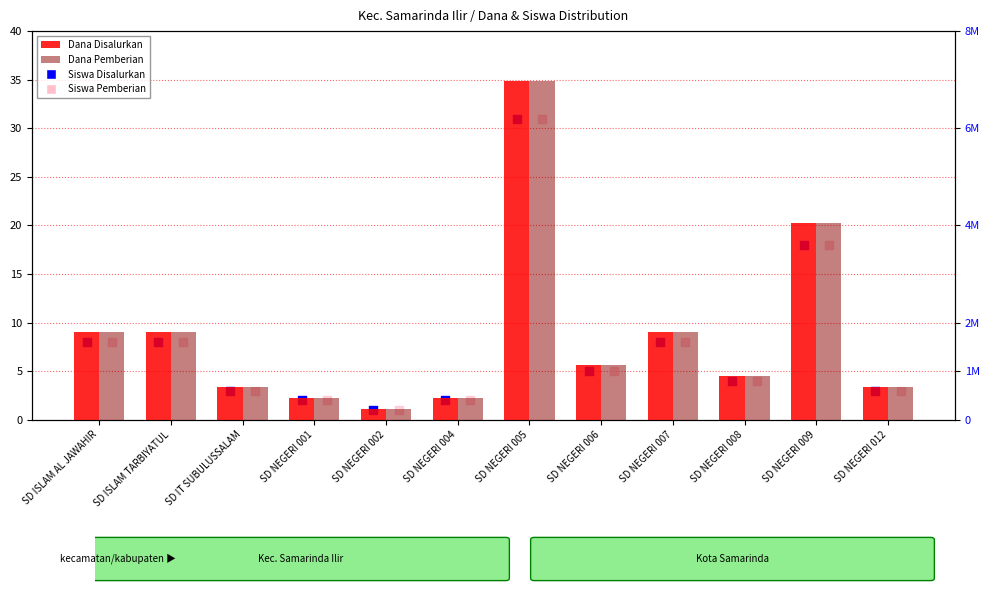

What is the total value across all series at SD IT SUBULUSSALAM?

1350006